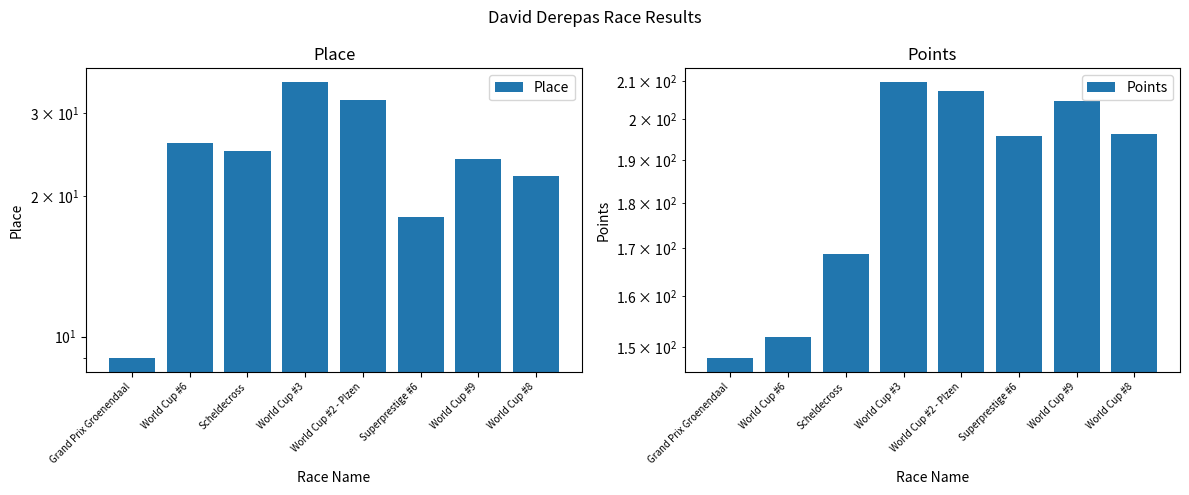

True or false: Points has a value of 152.0 at World Cup #6.

True